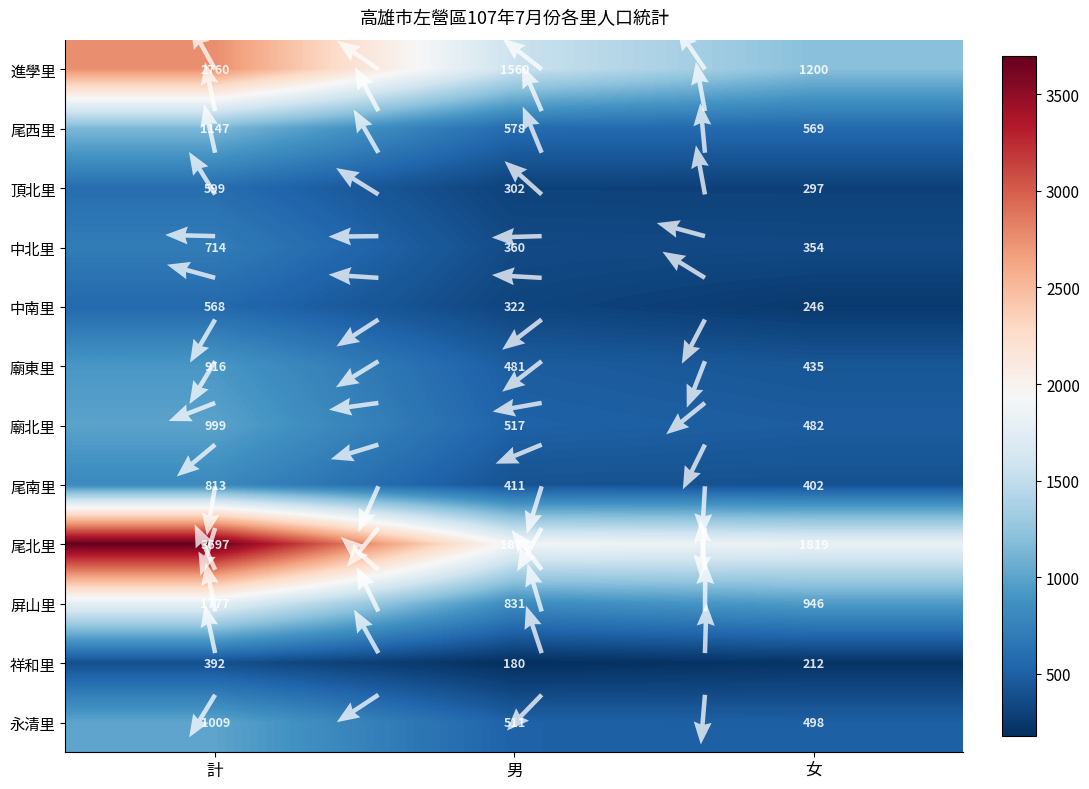

At 女, list the series in order from largest to smallest.

尾北里, 進學里, 屏山里, 尾西里, 永清里, 廟北里, 廟東里, 尾南里, 中北里, 頂北里, 中南里, 祥和里